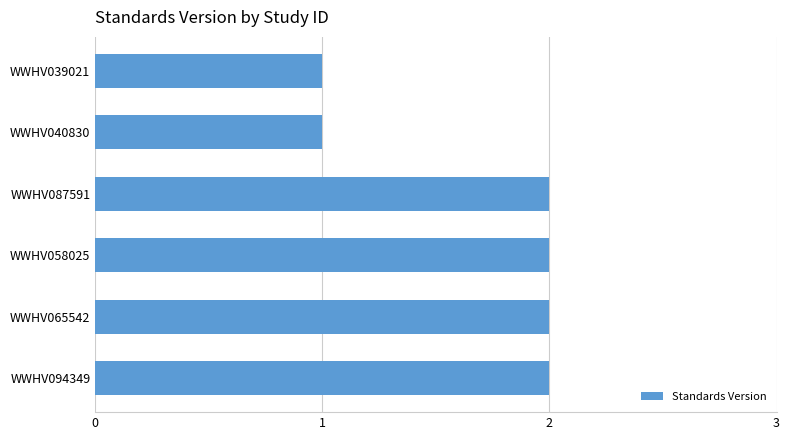

Reading bottom to top, list all the values displayed in this chart.

2	2	2	2	1	1